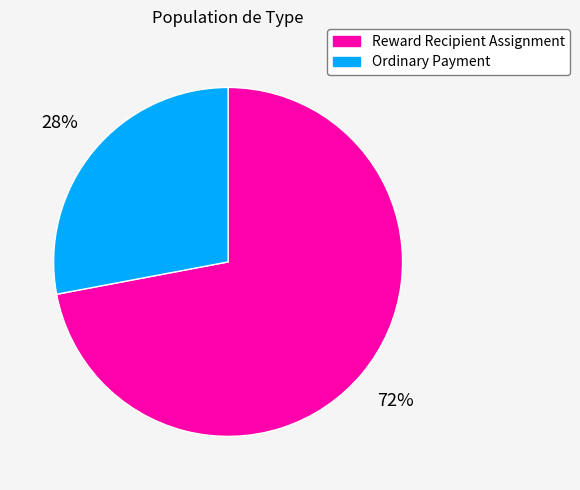

Is Ordinary Payment the majority of the pie?

No